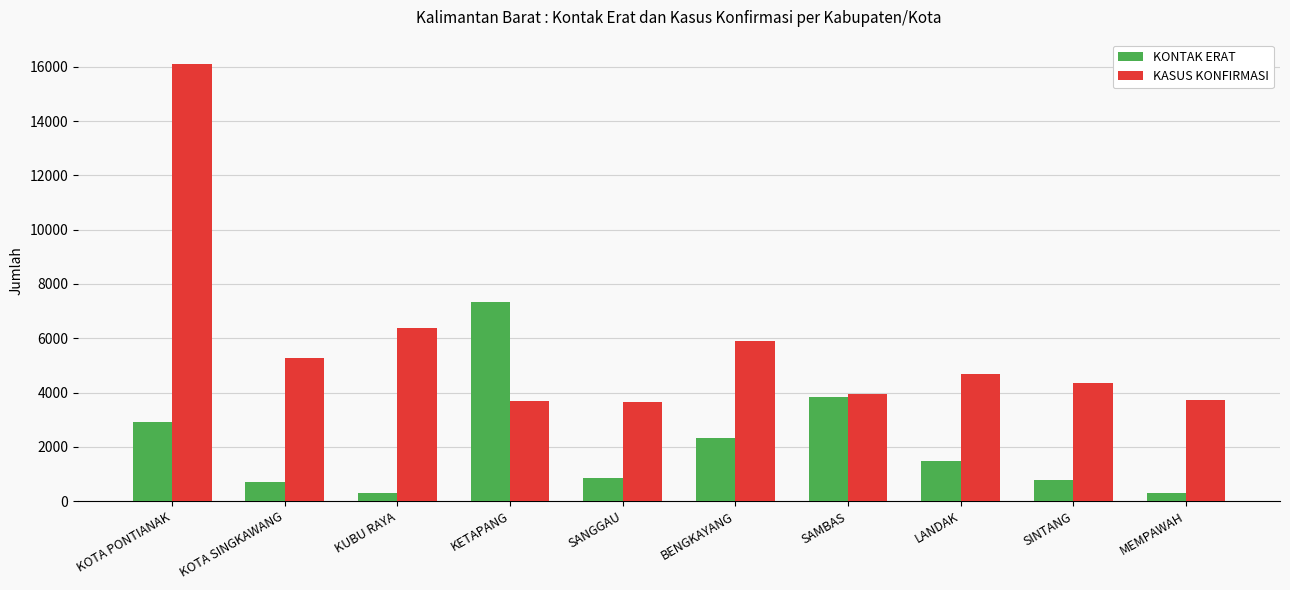

Rank the series at KOTA SINGKAWANG from lowest to highest value.

KONTAK ERAT, KASUS KONFIRMASI